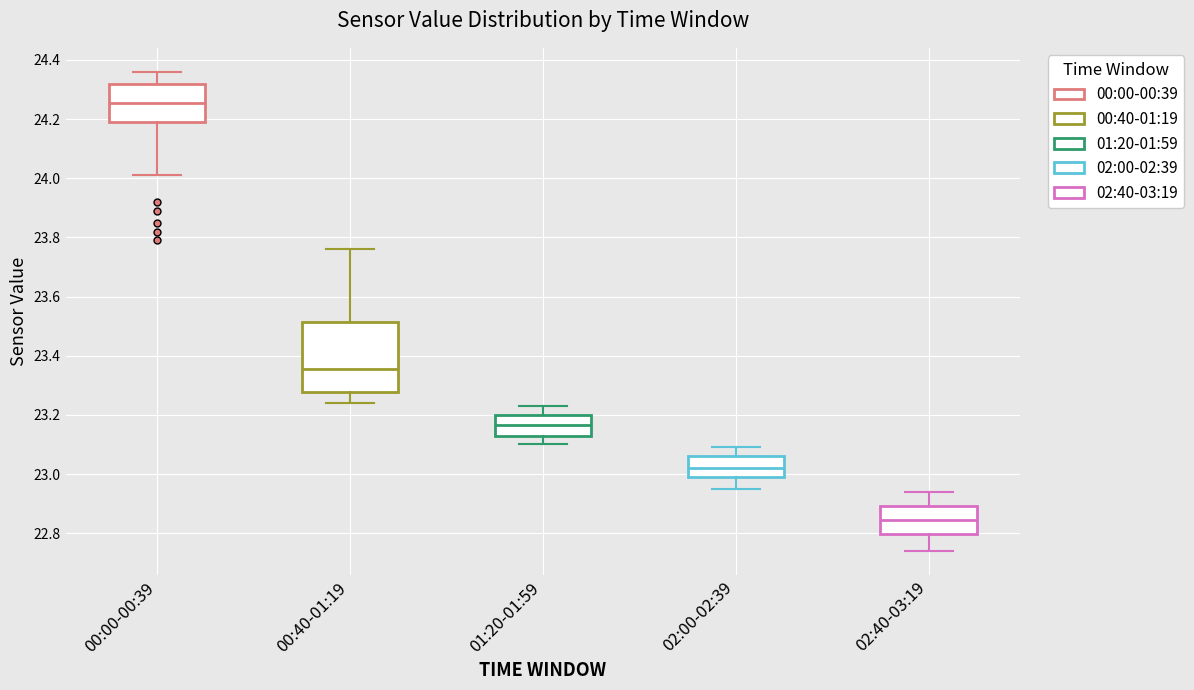

Which box's median line is the highest?

00:00-00:39